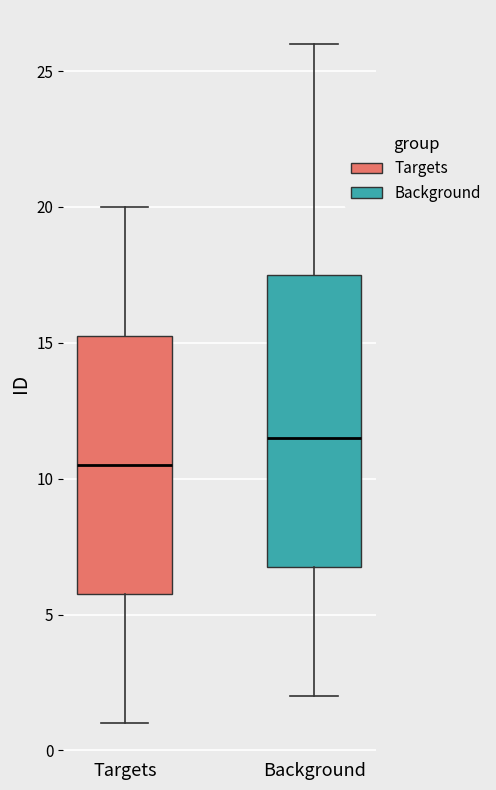

Reading left to right, read every box against the y-axis: the position of its median line, the range the box covers, and the ends of its whiskers. The values are not printed on the chart, so give them approximately, as read against the axis.

Targets: median 10.5, box 6.0 to 15.5, whiskers 1.0 to 20.0
Background: median 11.5, box 7.0 to 17.5, whiskers 2.0 to 26.0